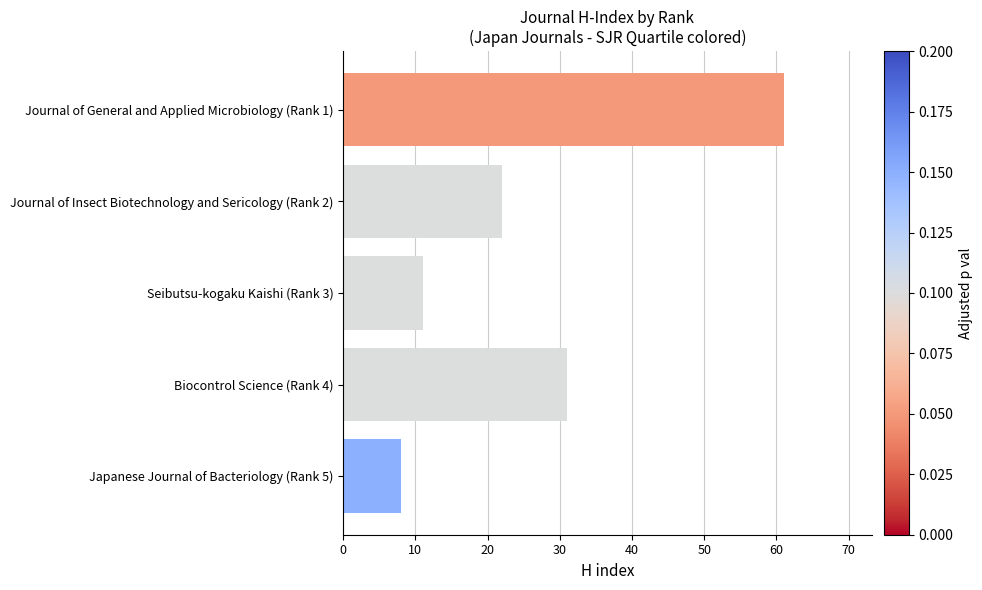

Reading top to bottom, extract all data points from this chart.

61	22	11	31	8